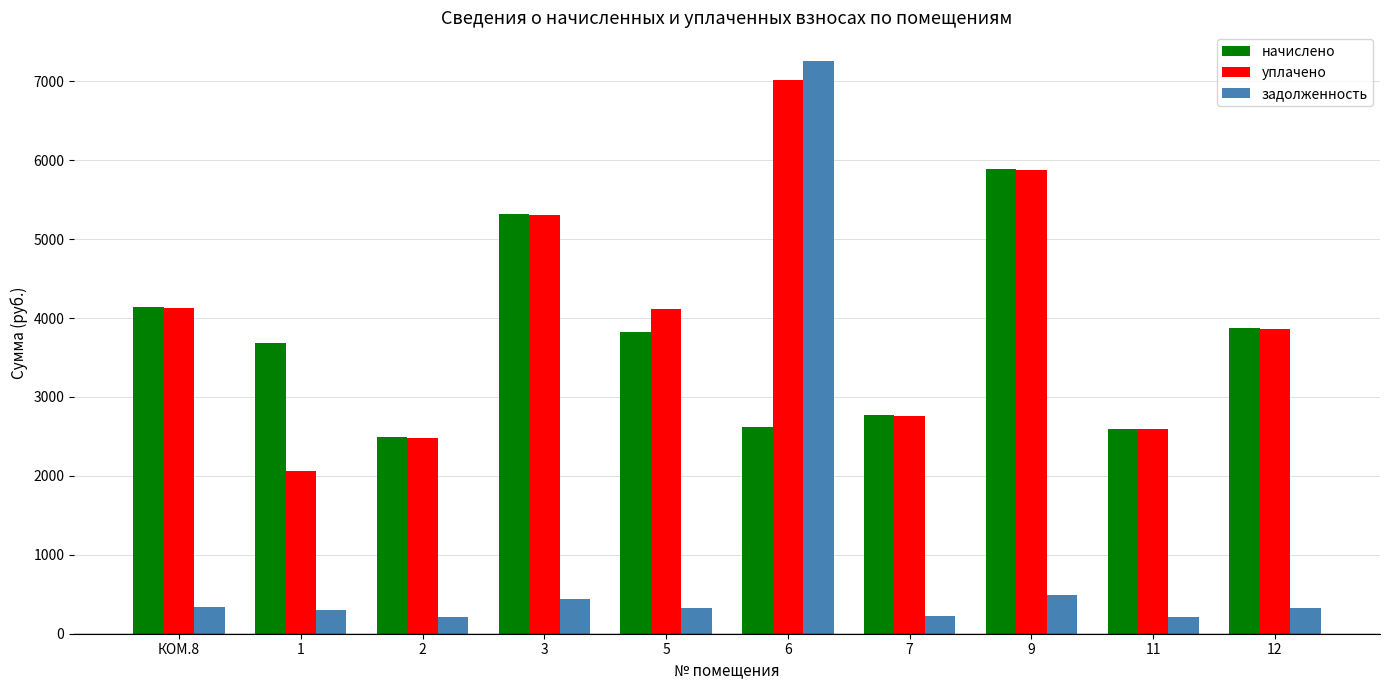

The value of уплачено at 11 is 2589.7. True or false?

True